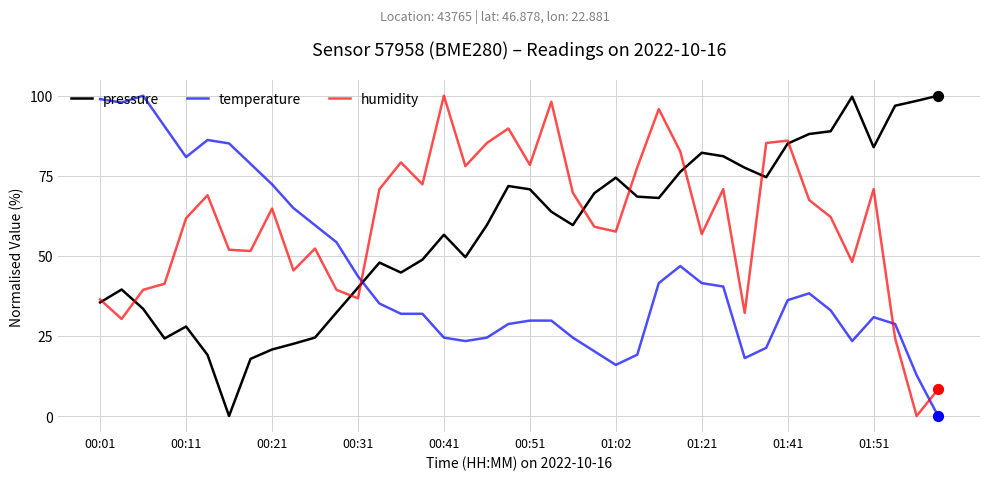

Which series has the largest total across all categories?

humidity